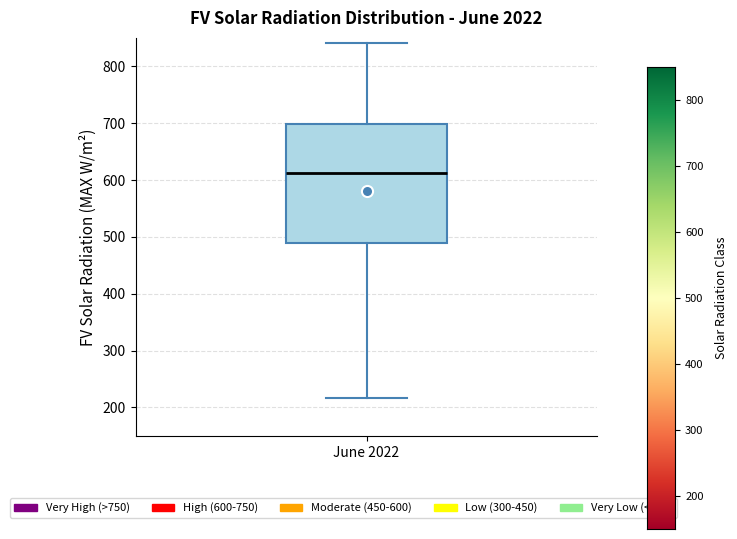

Where is the lower edge of the box for June 2022 on the y-axis? The values are not printed on the chart, so give them approximately, as read against the axis.

490